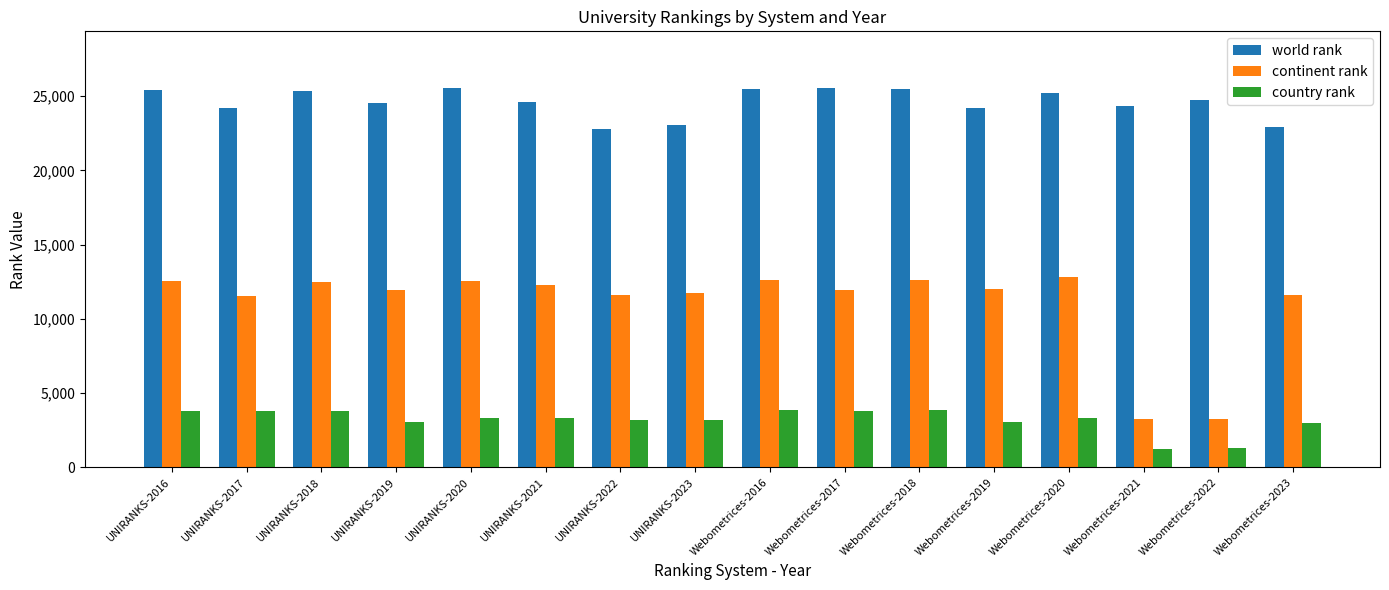

List the series in order of their overall mean, highest first.

world rank, continent rank, country rank